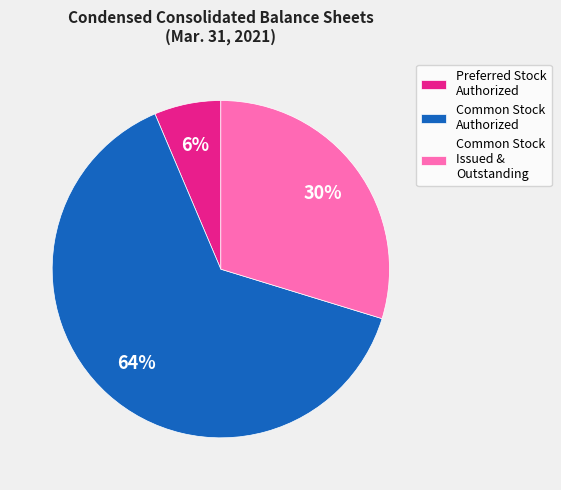

Is it true that Common Stock Authorized is 64% of the pie?

True